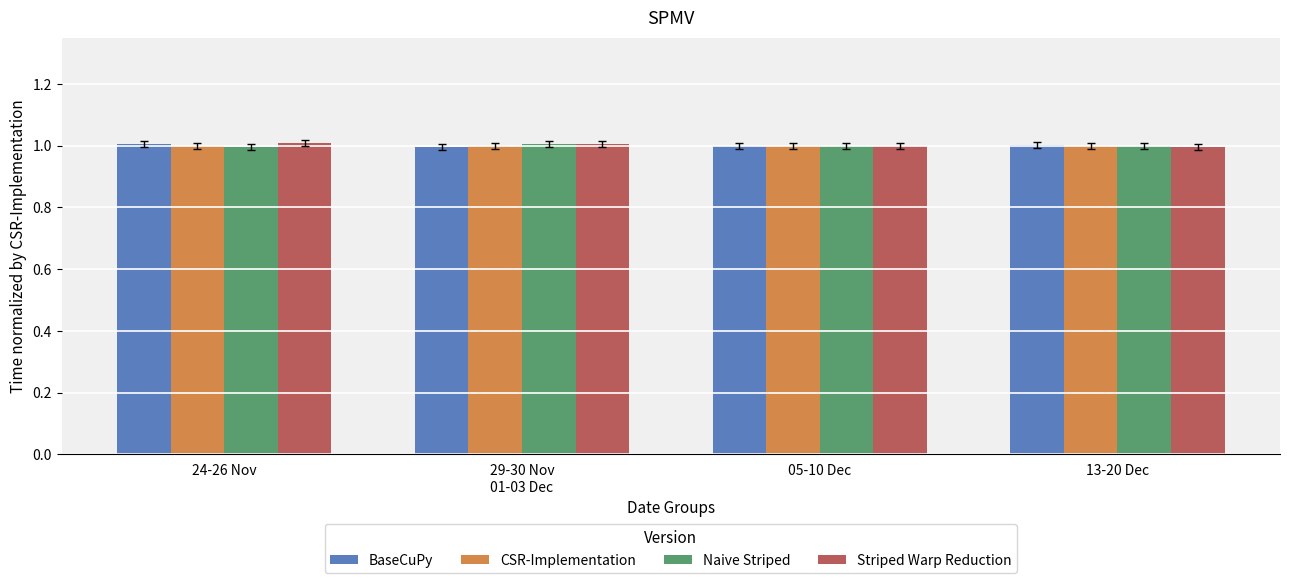

What are all the series names shown in the legend?

BaseCuPy, CSR-Implementation, Naive Striped, Striped Warp Reduction